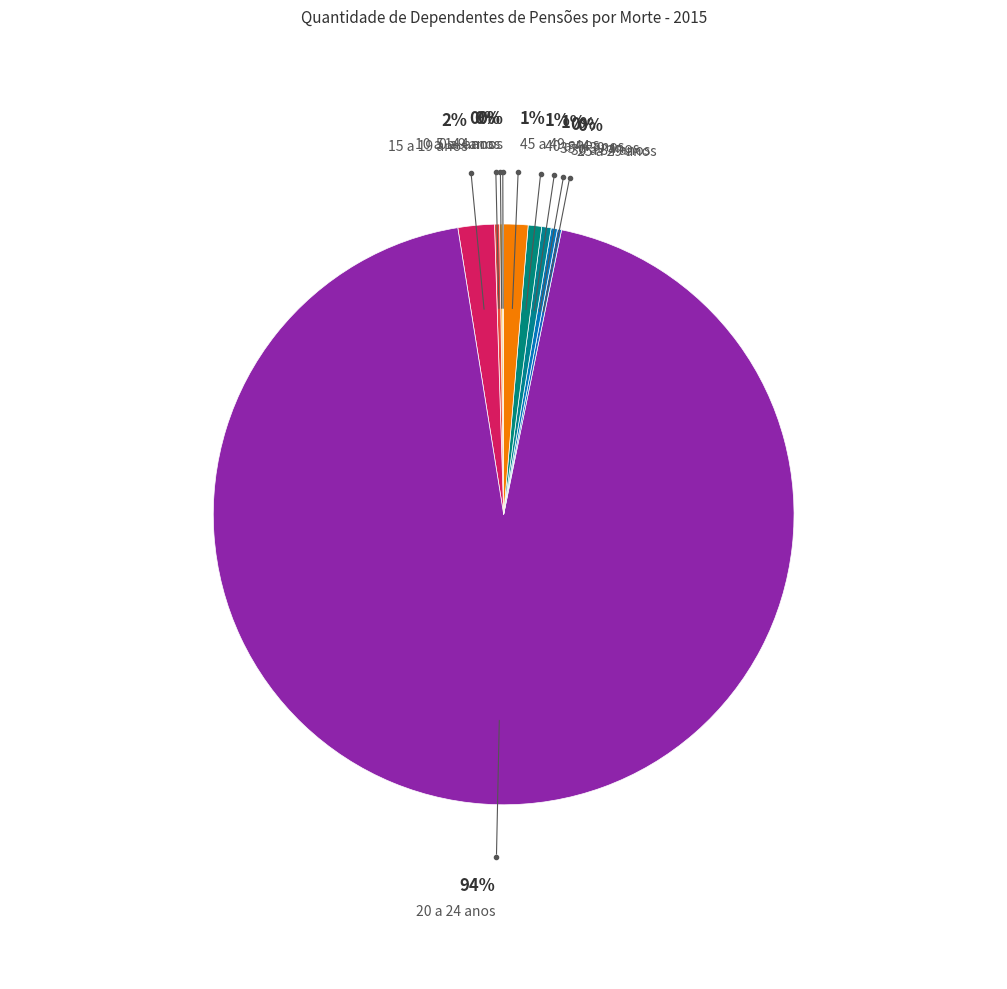

To the nearest percent, what is the average slice percentage?

10%